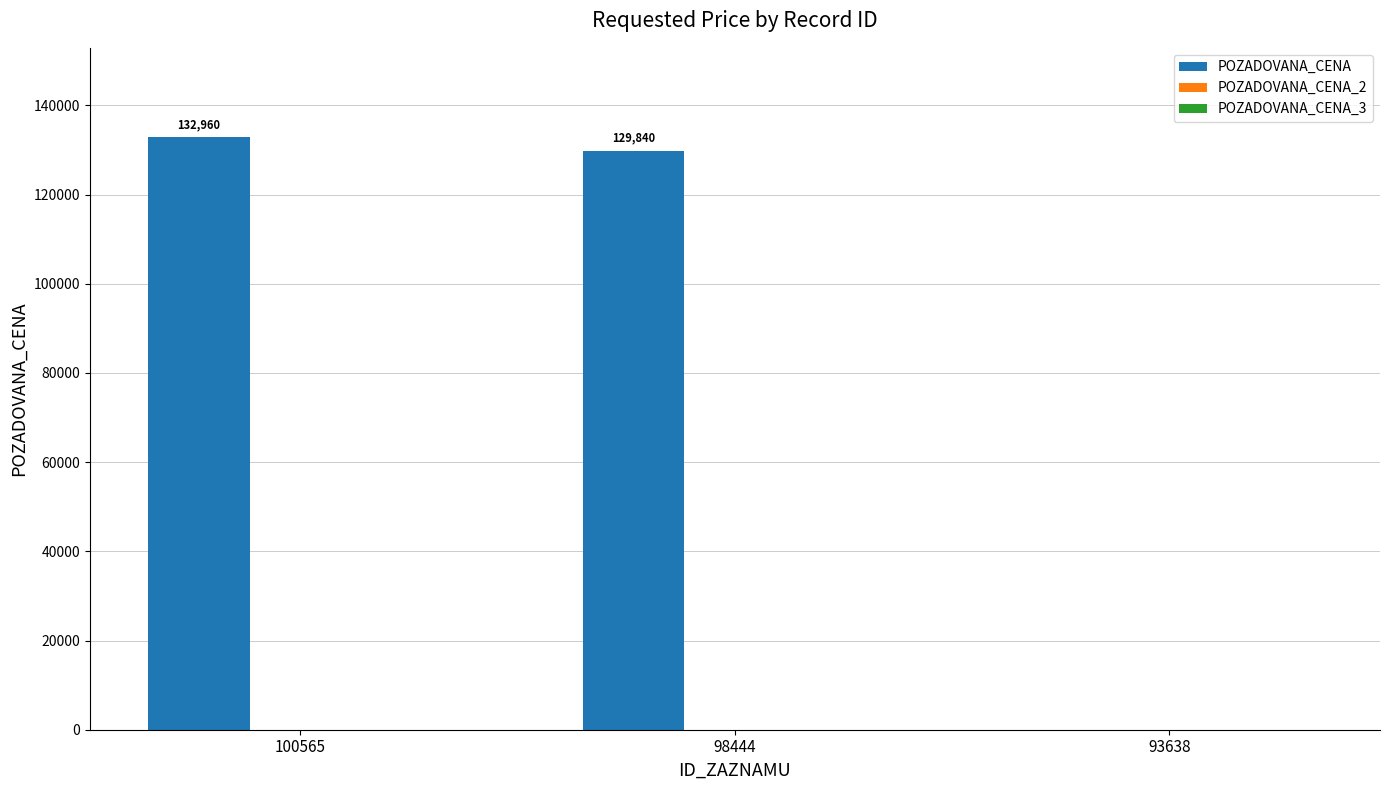

What is the change in value from 100565 to 93638?

-132960